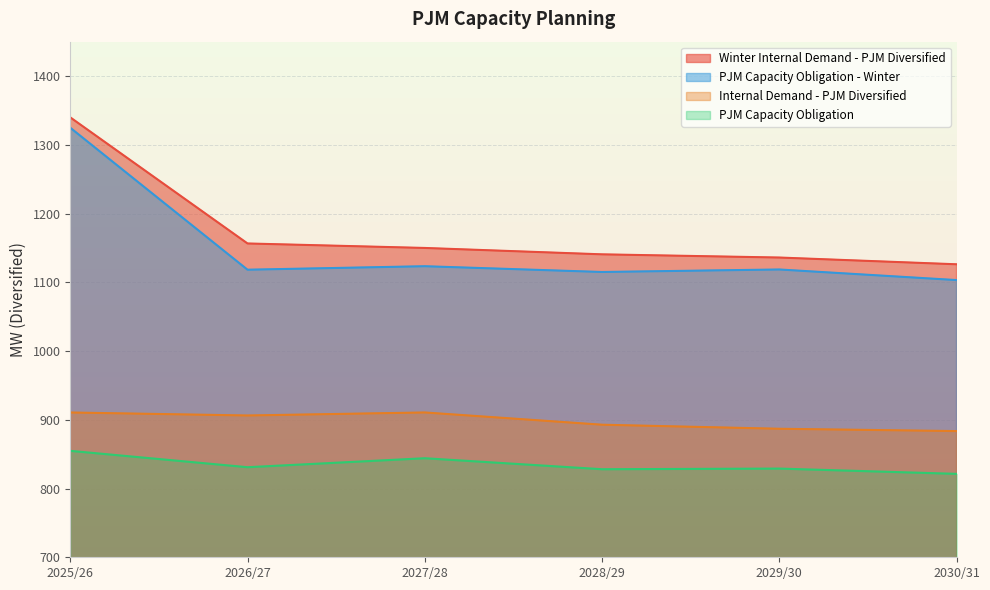

What is the maximum value for Internal Demand - PJM Diversified?

910.6